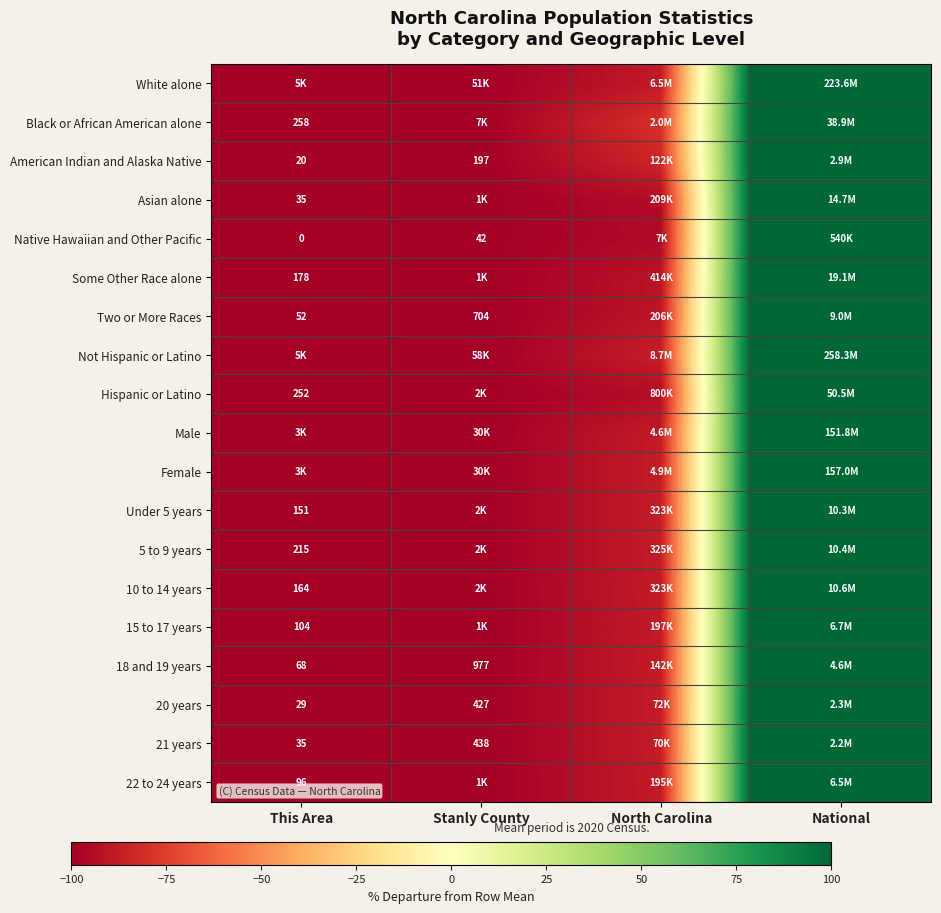

How many negative values does the 18 and 19 years series have?

3